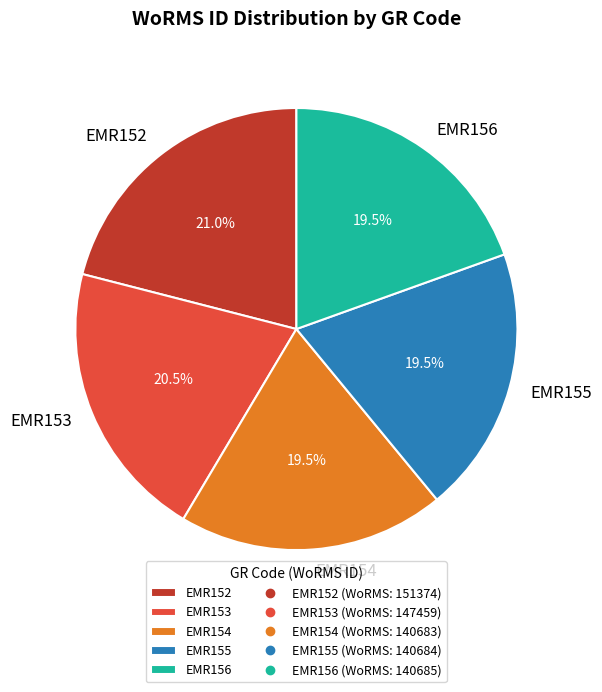

Which has a higher value, EMR152 or EMR156?

EMR152